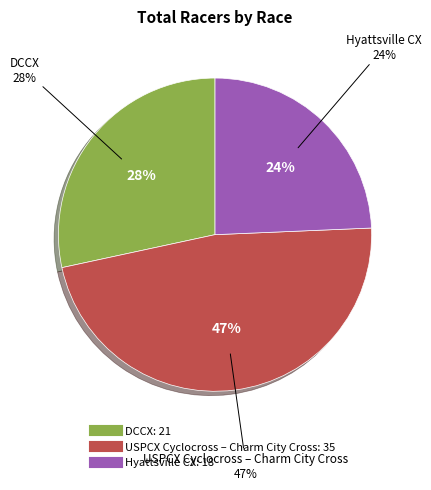

To the nearest percent, what is the difference between the USPCX Cyclocross – Charm City Cross and DCCX slice percentages?

19%